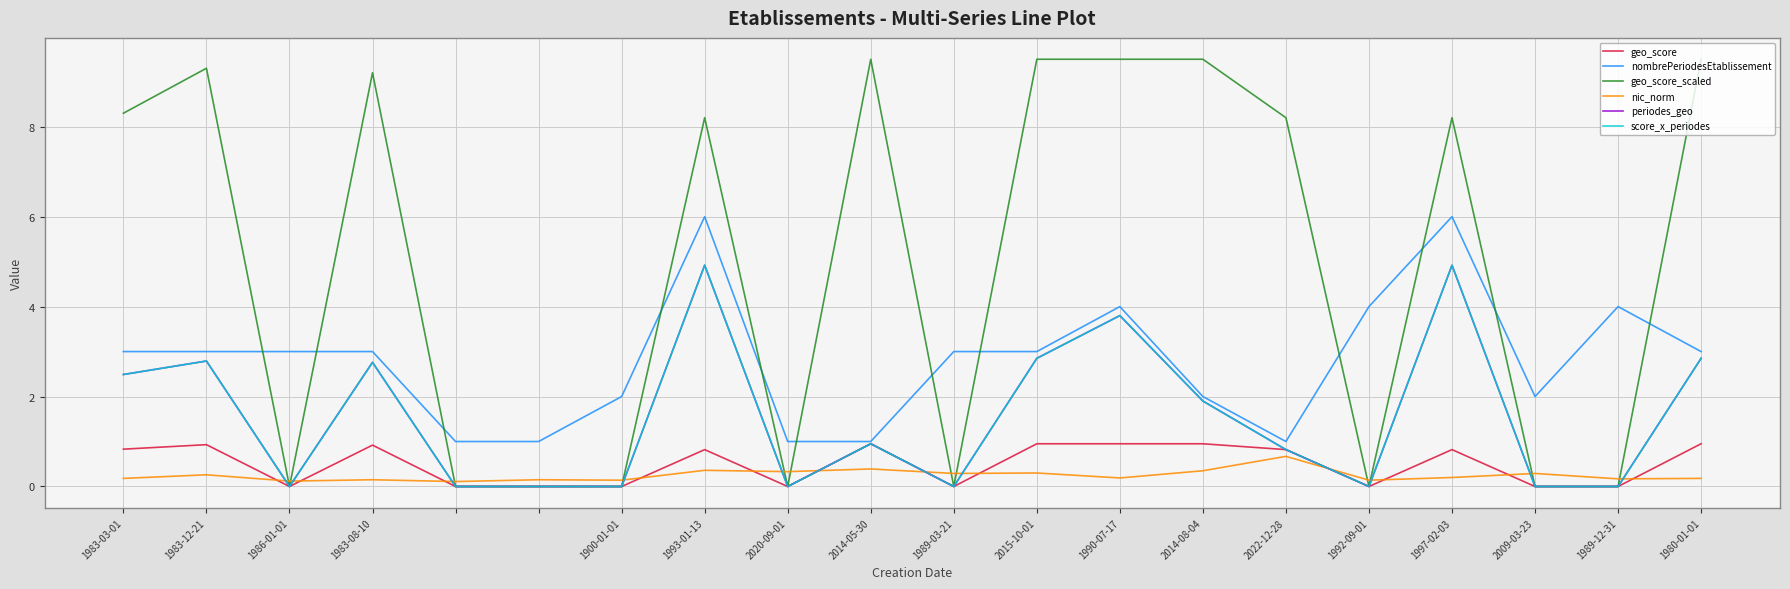

At how many categories does at least one series exceed 8?

11